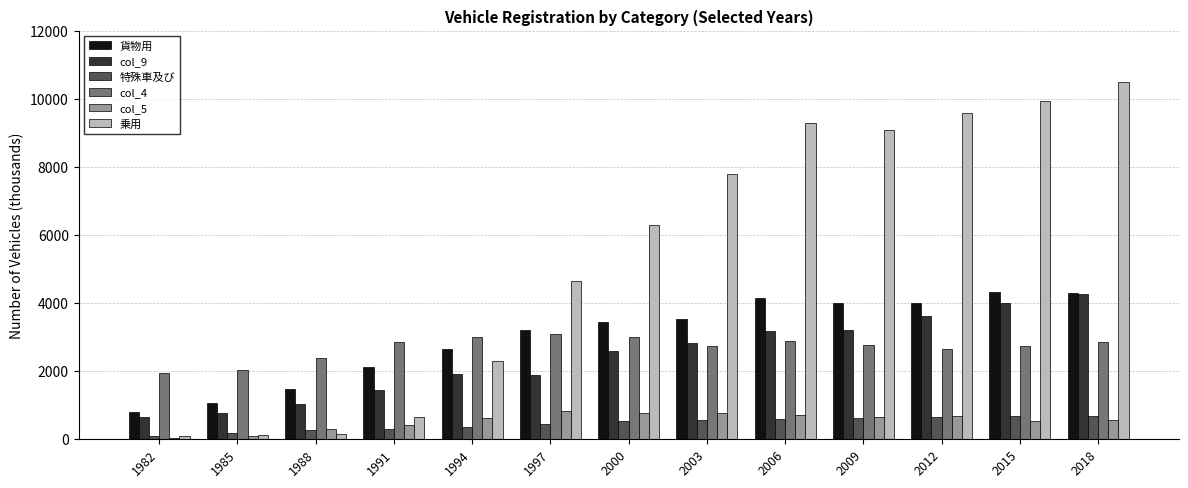

What is the difference between the col_5 values at 2003 and 2018?

189